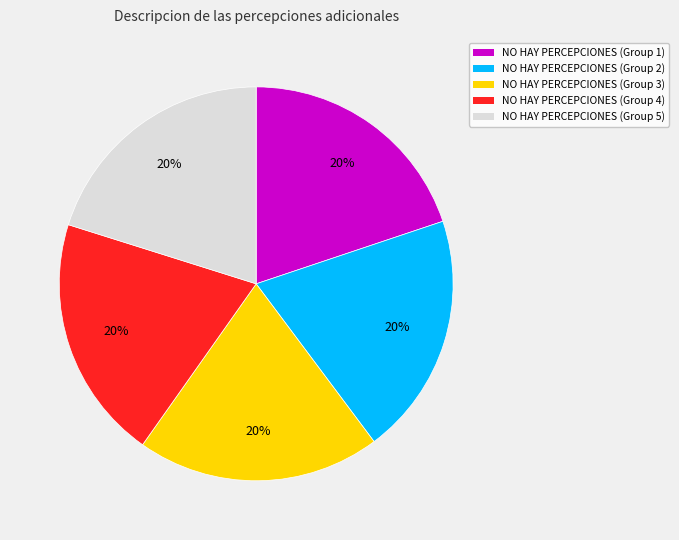

The NO HAY PERCEPCIONES (Group 5) slice represents 20% of the pie. True or false?

True